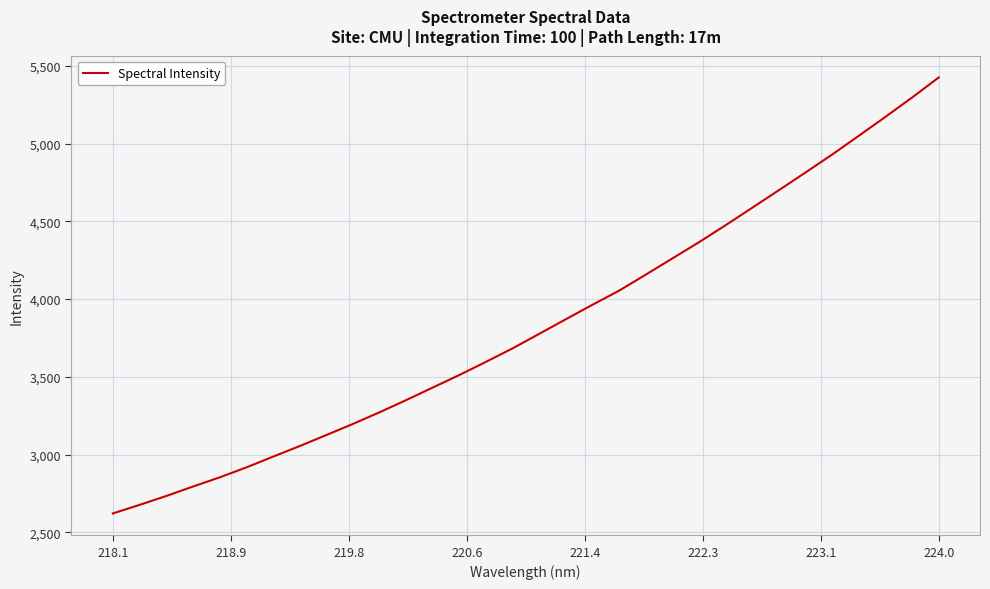

What is the maximum value shown in the chart?

5425.3